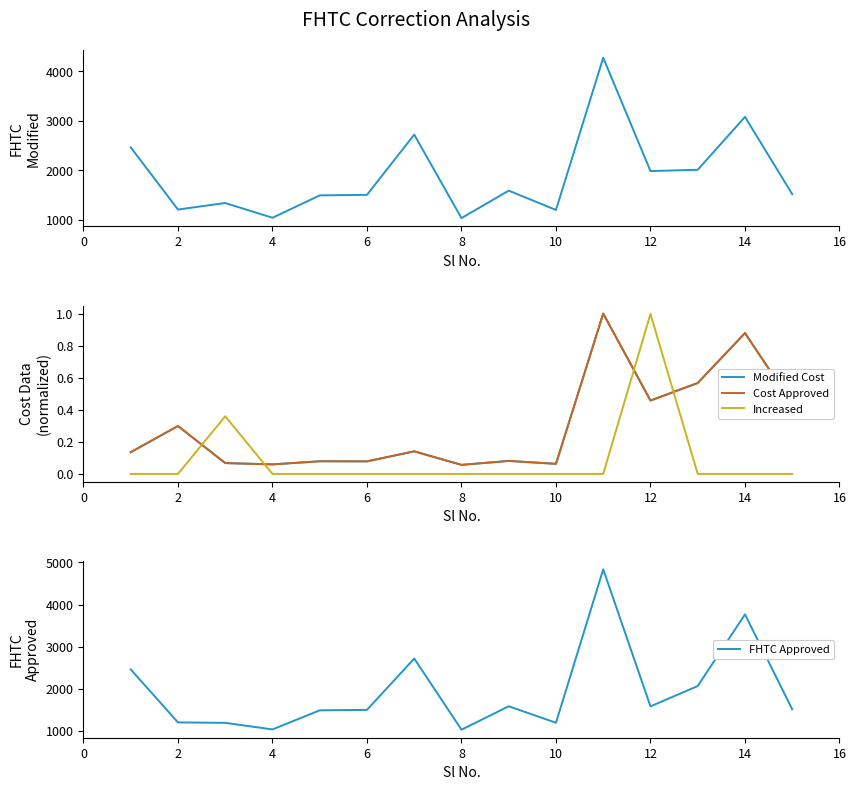

What is the maximum value for FHTC Approved?

4835